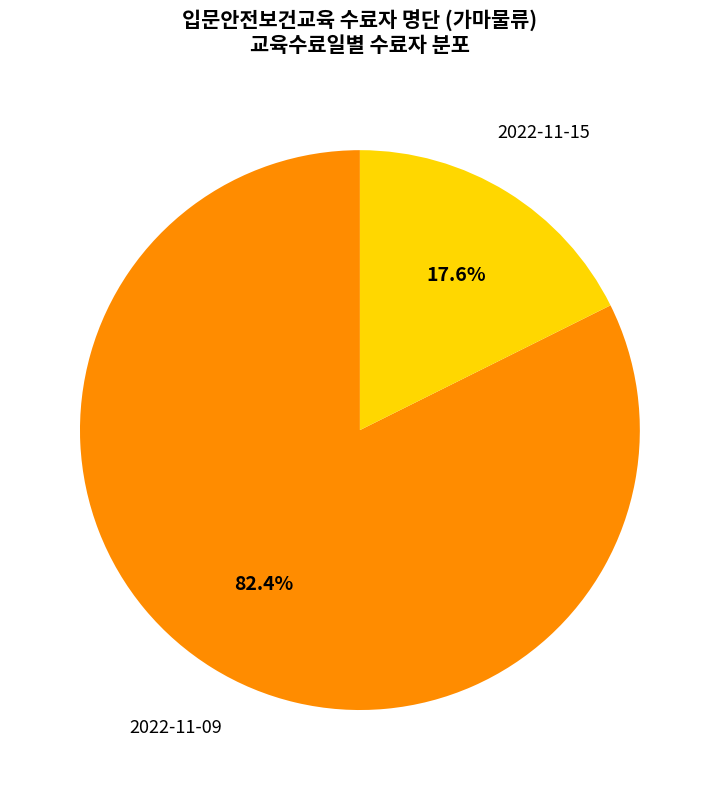

What percentage is the 2022-11-15 slice, to the nearest percent?

18%